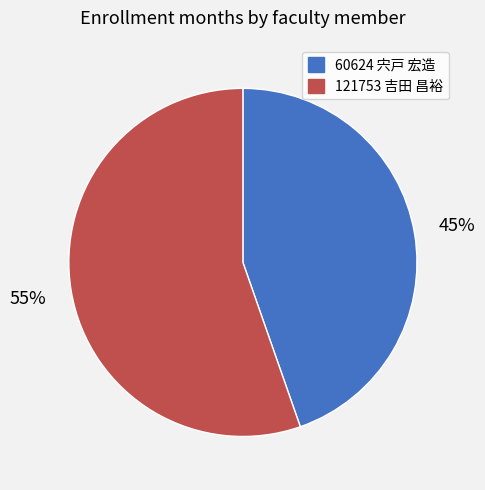

To the nearest percent, what percentage of the pie is 60624 宍戸 宏造?

45%